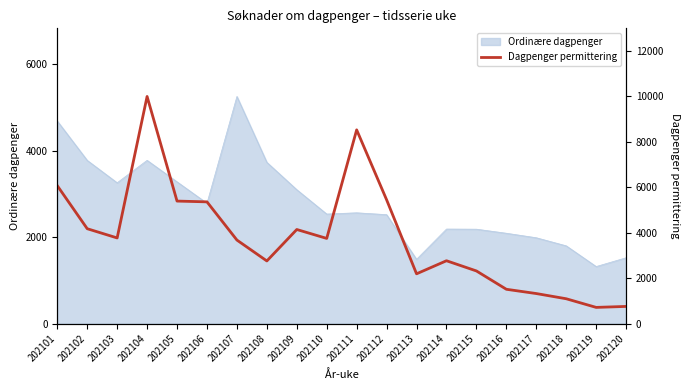

How many data points are above 3746?

9